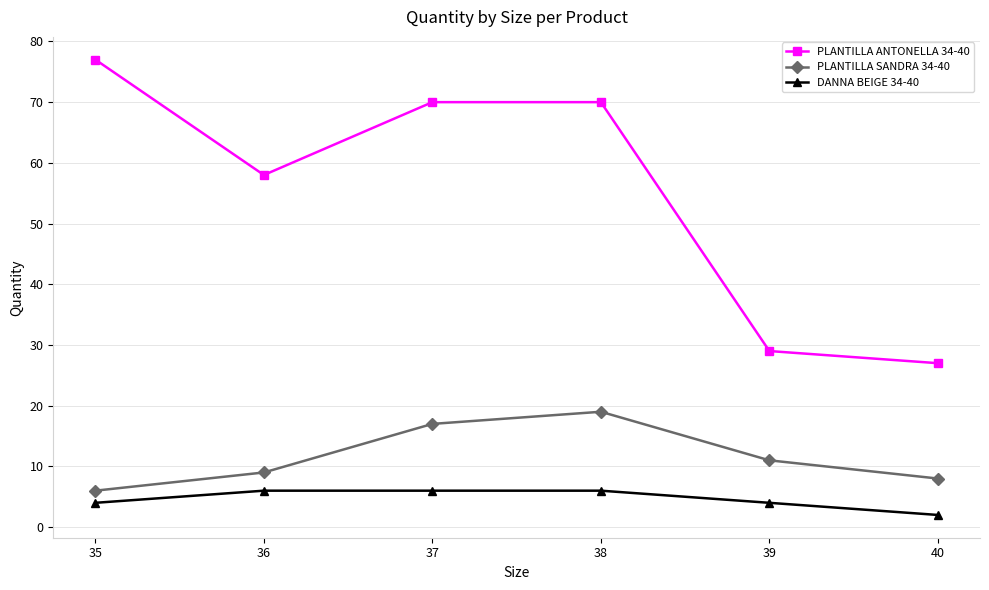

How many lines are shown in the chart?

3